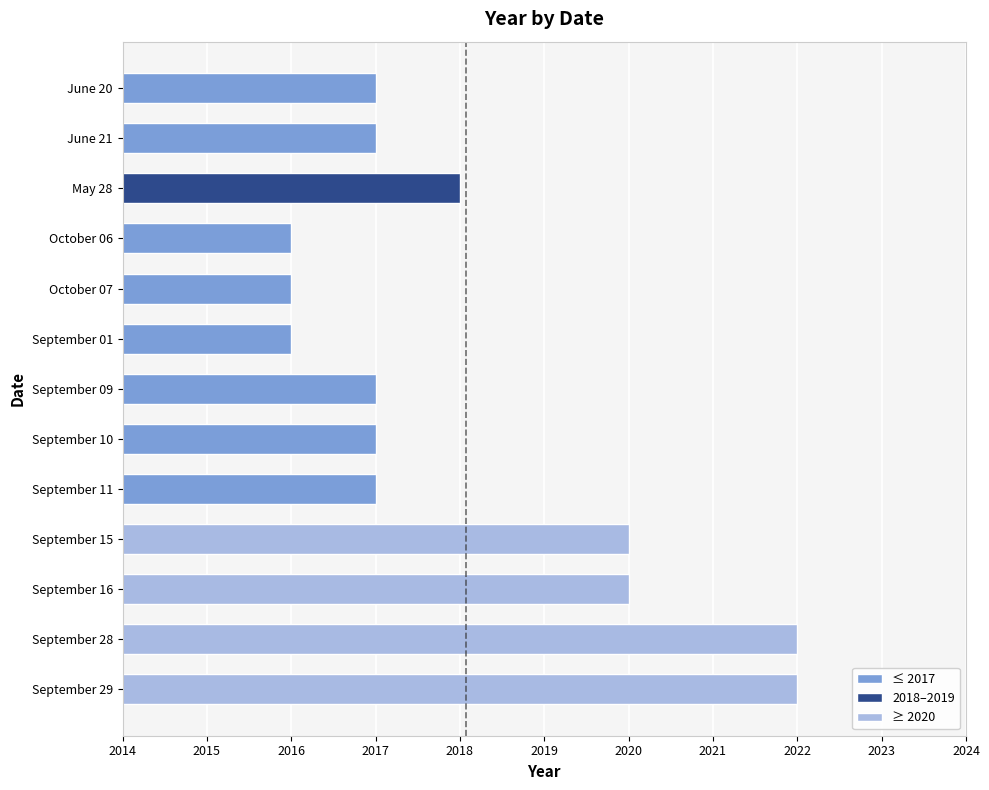

How many series are shown in this chart?

1